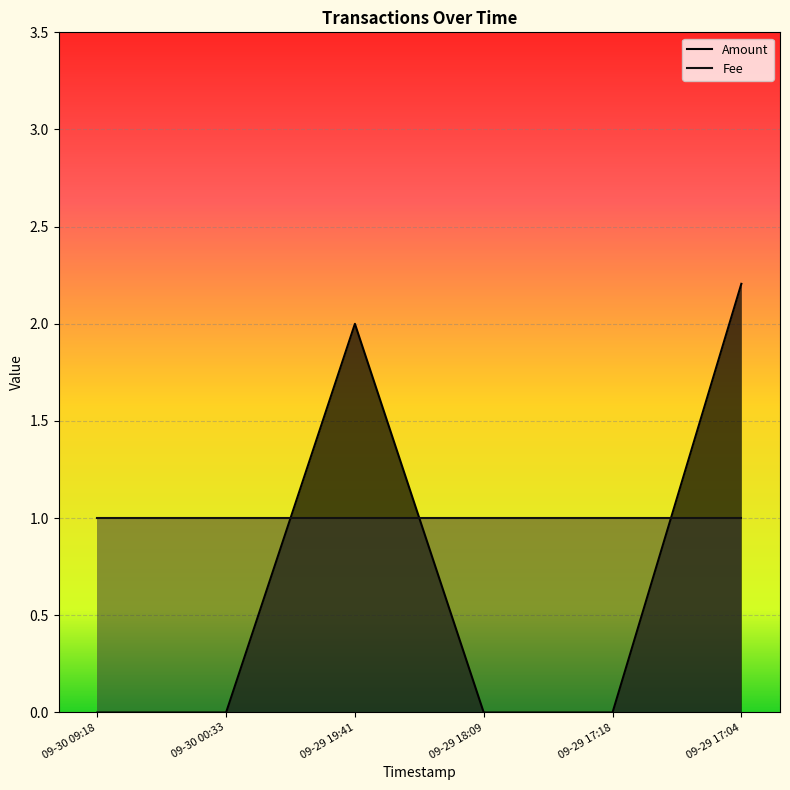

How many lines are shown in the chart?

2